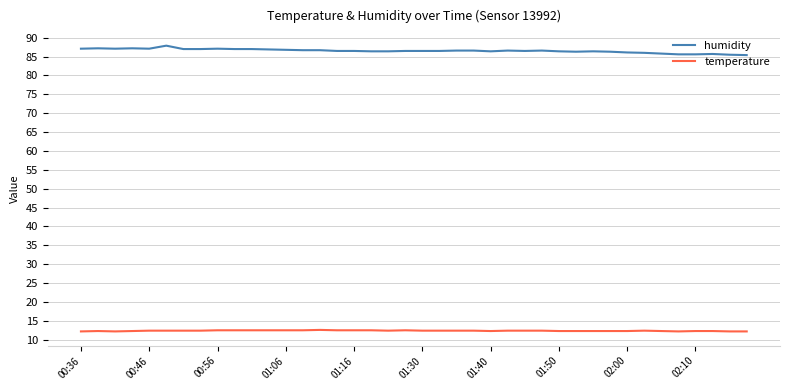

Does the chart display data point markers on the line(s)?

No